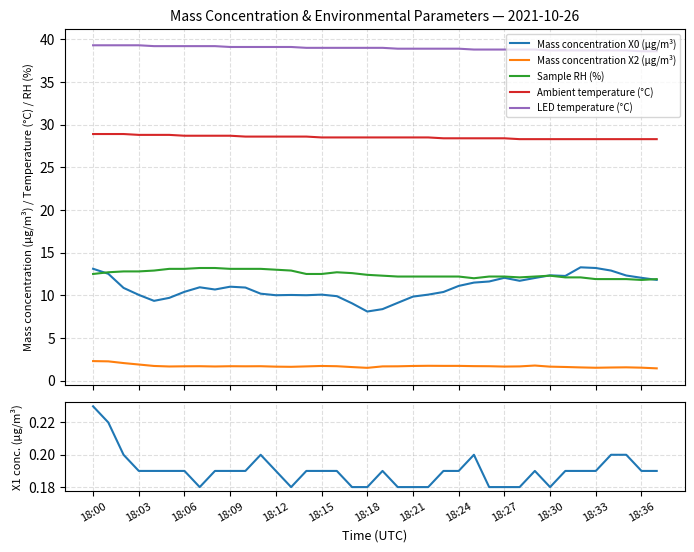

What is the minimum value for Ambient temperature (°C)?

28.3